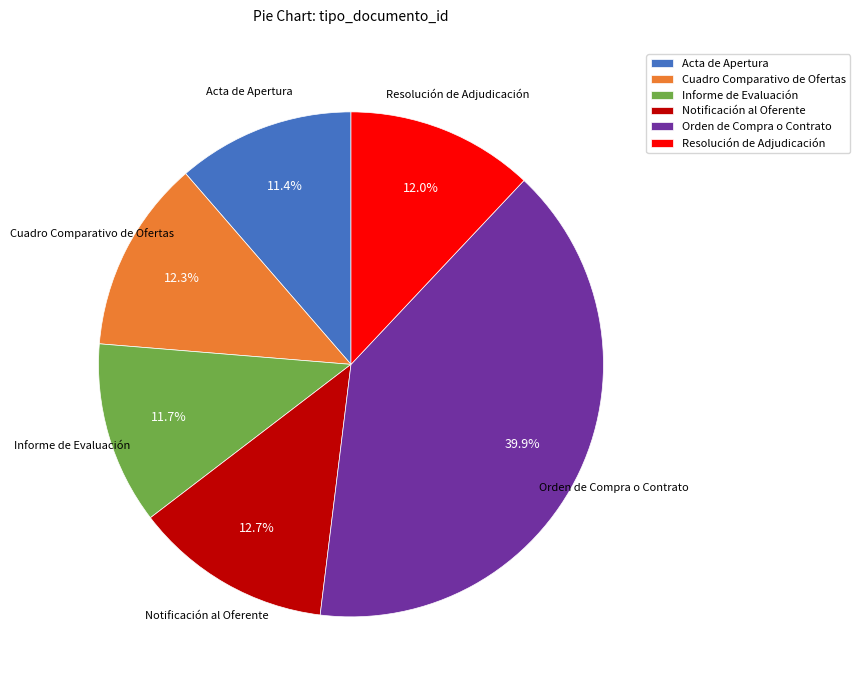

Is the sum of Notificación al Oferente and Acta de Apertura greater than half?

No